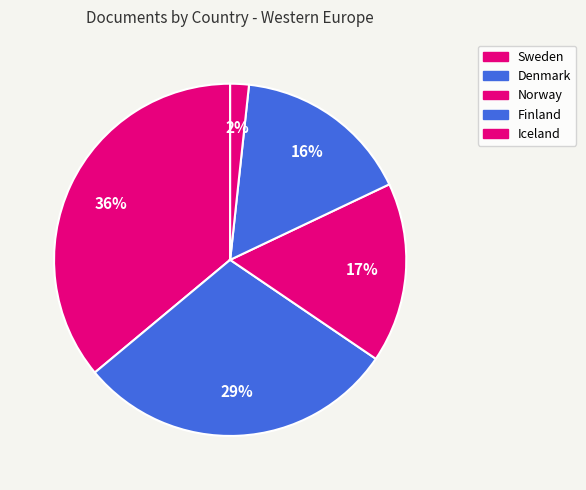

Rank the categories by value from lowest to highest.

Iceland, Finland, Norway, Denmark, Sweden